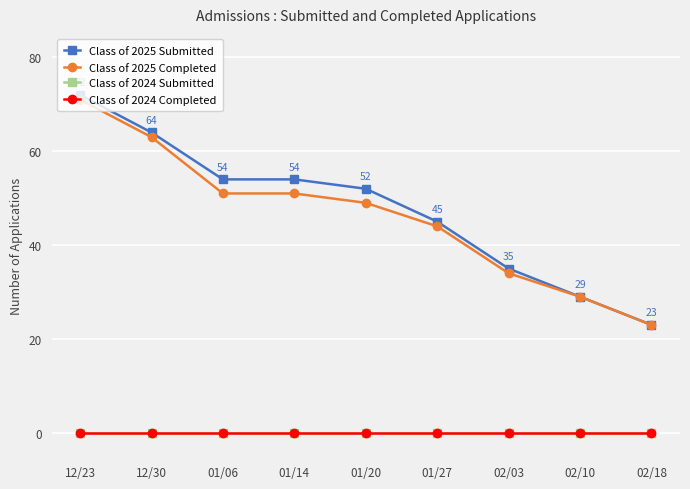

What is the spread (max minus min) of values at 01/14?

54